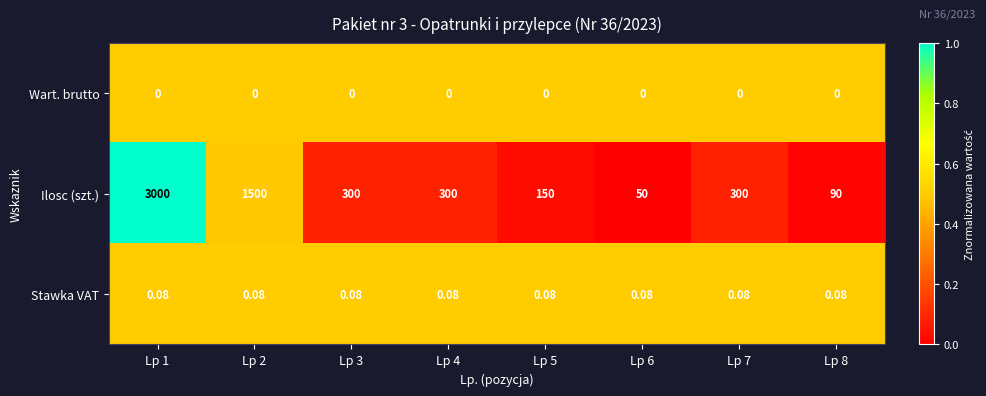

What is the total value across all series at Lp 1?

3000.1